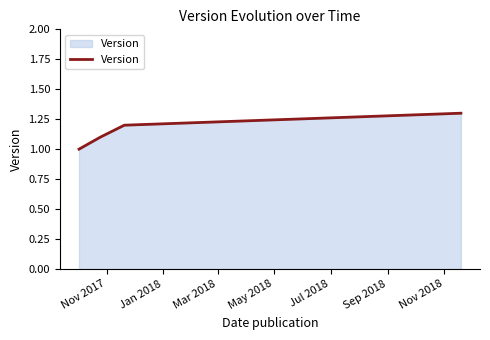

True or false: there are more than 0 points higher than both neighbors.

False